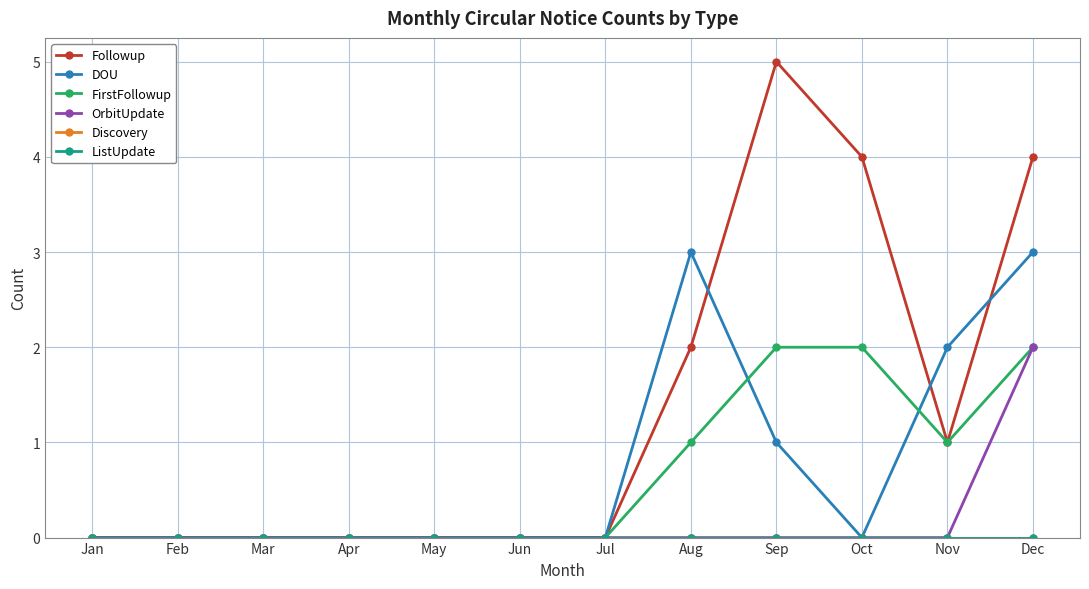

Does the chart have visible grid lines?

Yes